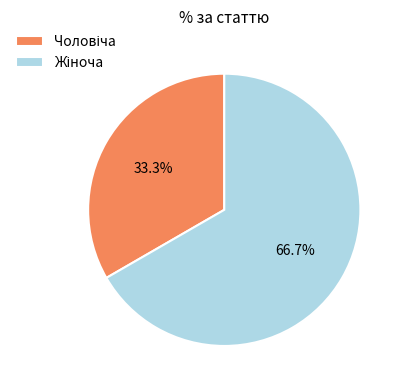

Count the number of slices in the pie.

2